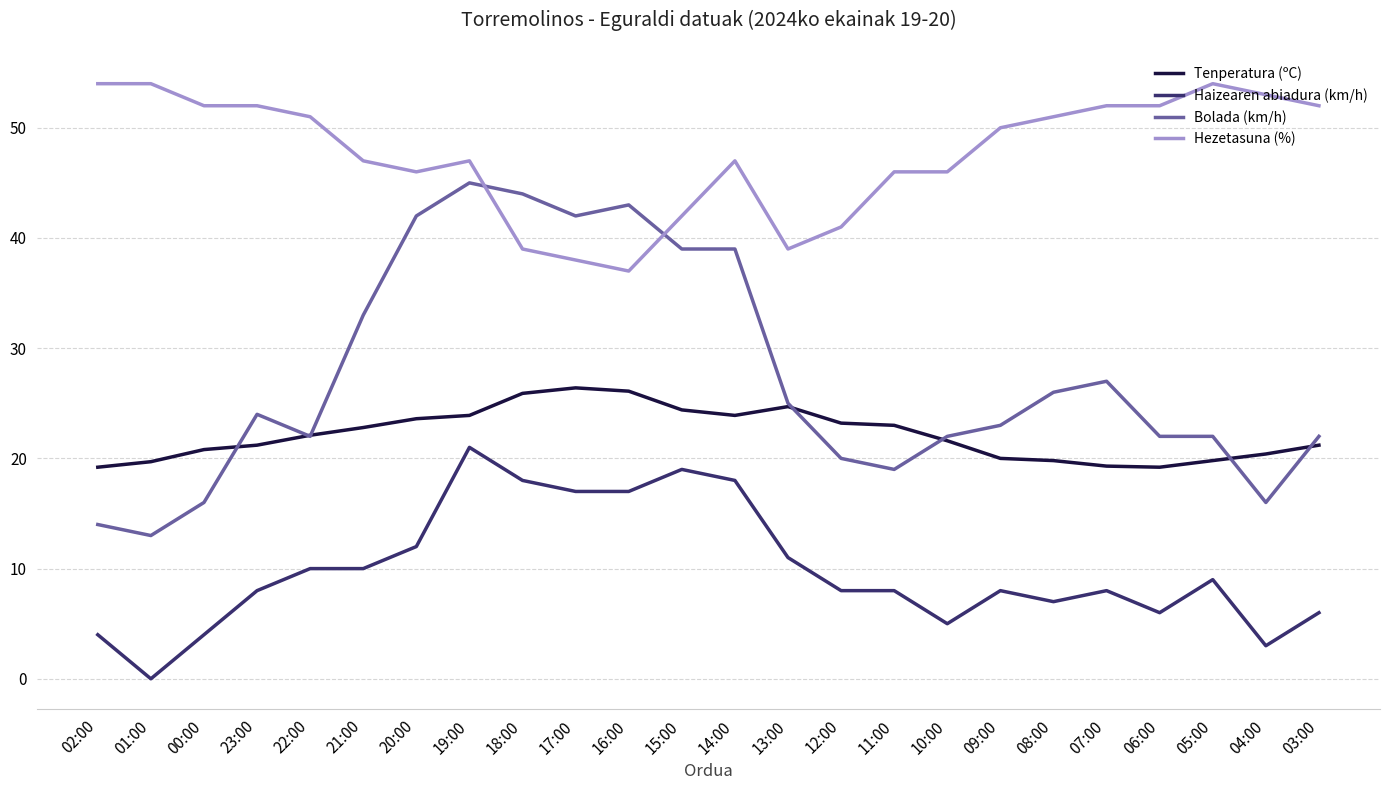

What is the difference between the maximum and minimum values in the Haizearen abiadura (km/h) series?

21.0